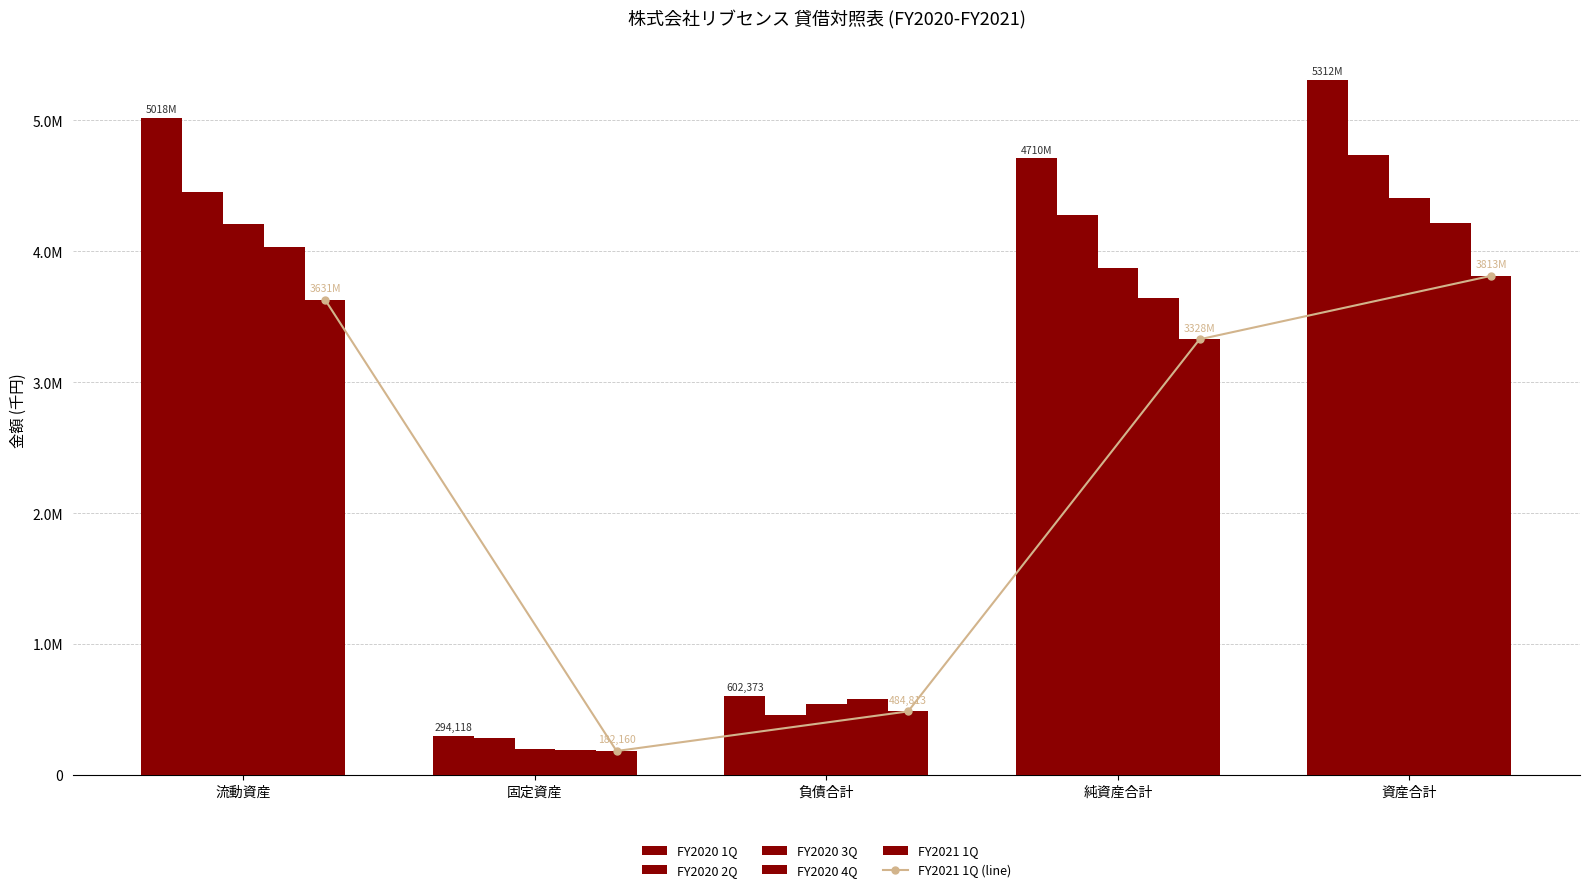

Reading left to right, extract all data points from this chart.

FY2020 1Q: 流動資産=5017990	固定資産=294118	負債合計=602373	純資産合計=4709735	資産合計=5312108
FY2020 2Q: 流動資産=4454403	固定資産=284164	負債合計=460842	純資産合計=4277725	資産合計=4738568
FY2020 3Q: 流動資産=4209099	固定資産=200234	負債合計=539569	純資産合計=3869764	資産合計=4409334
FY2020 4Q: 流動資産=4030547	固定資産=186124	負債合計=576107	純資産合計=3640563	資産合計=4216671
FY2021 1Q: 流動資産=3630636	固定資産=182160	負債合計=484813	純資産合計=3327984	資産合計=3812797